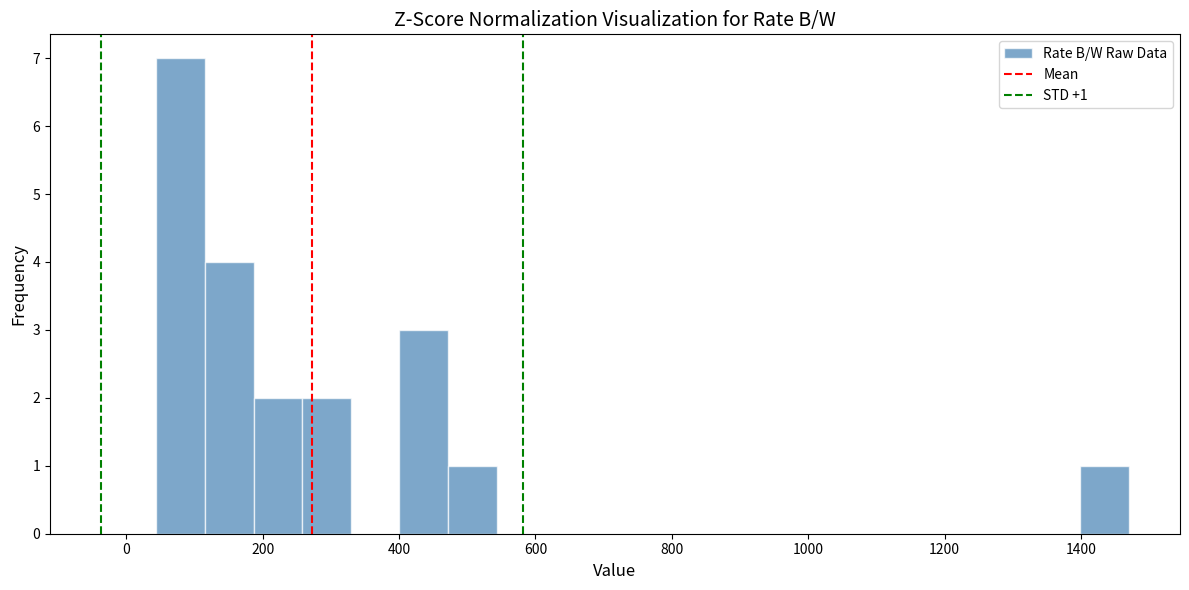

Read against the x-axis, roughly where is the centre of the tallest bar?

80